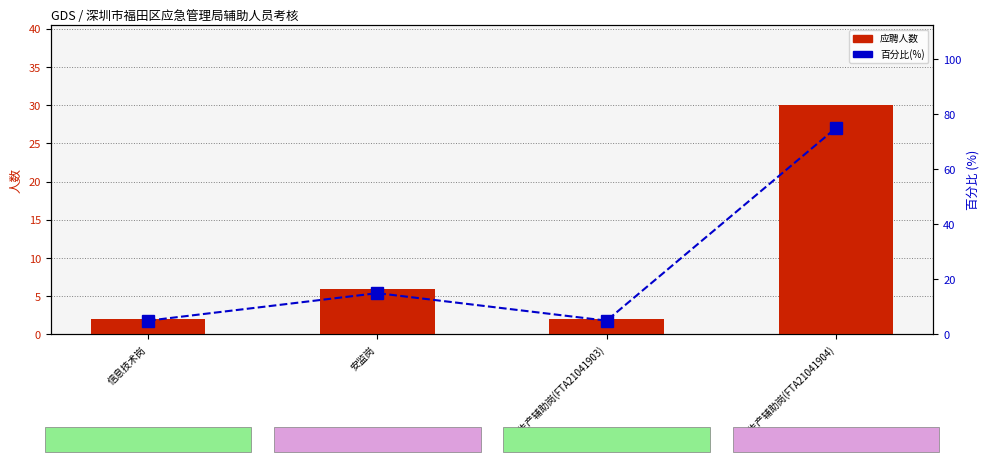

What is the difference between the 应聘人数 values at 安全生产辅助岗(FTA21041904) and 信息技术岗?

28